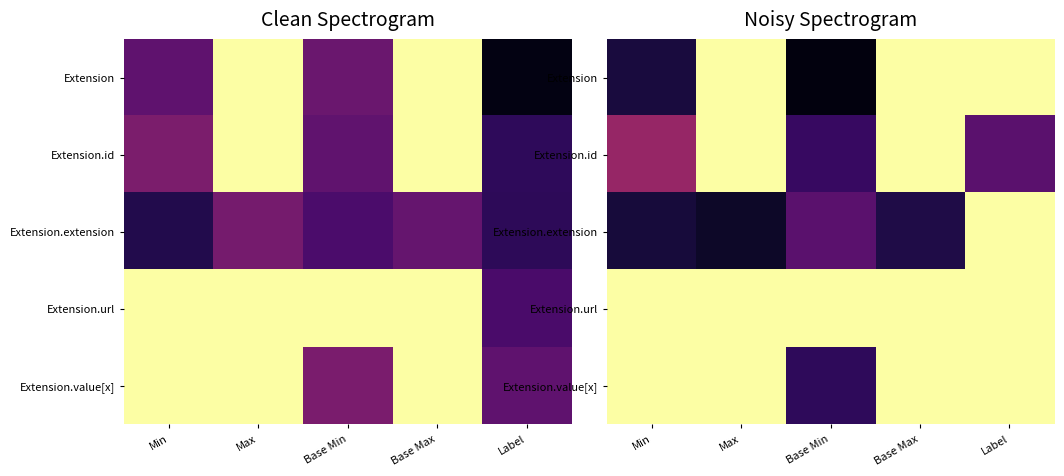

Is the value of Extension at Min greater than the value of Extension.id at Base Max?

No